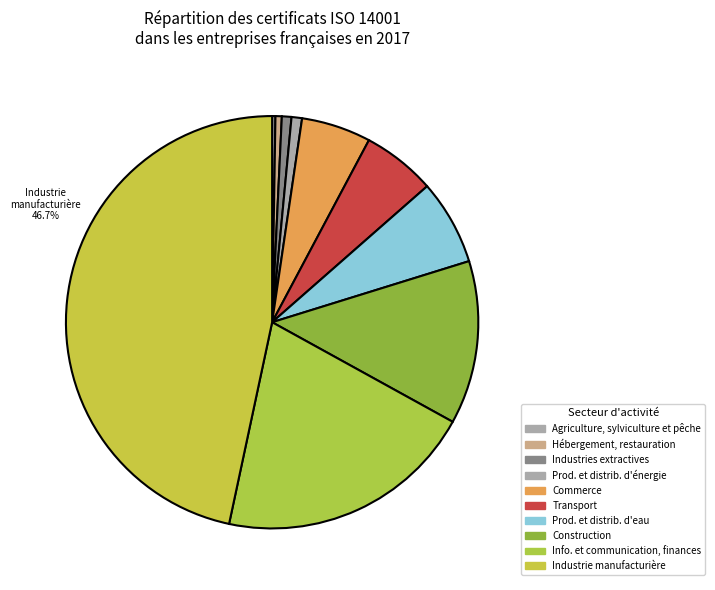

Is Industrie manufacturière the majority of the pie?

No